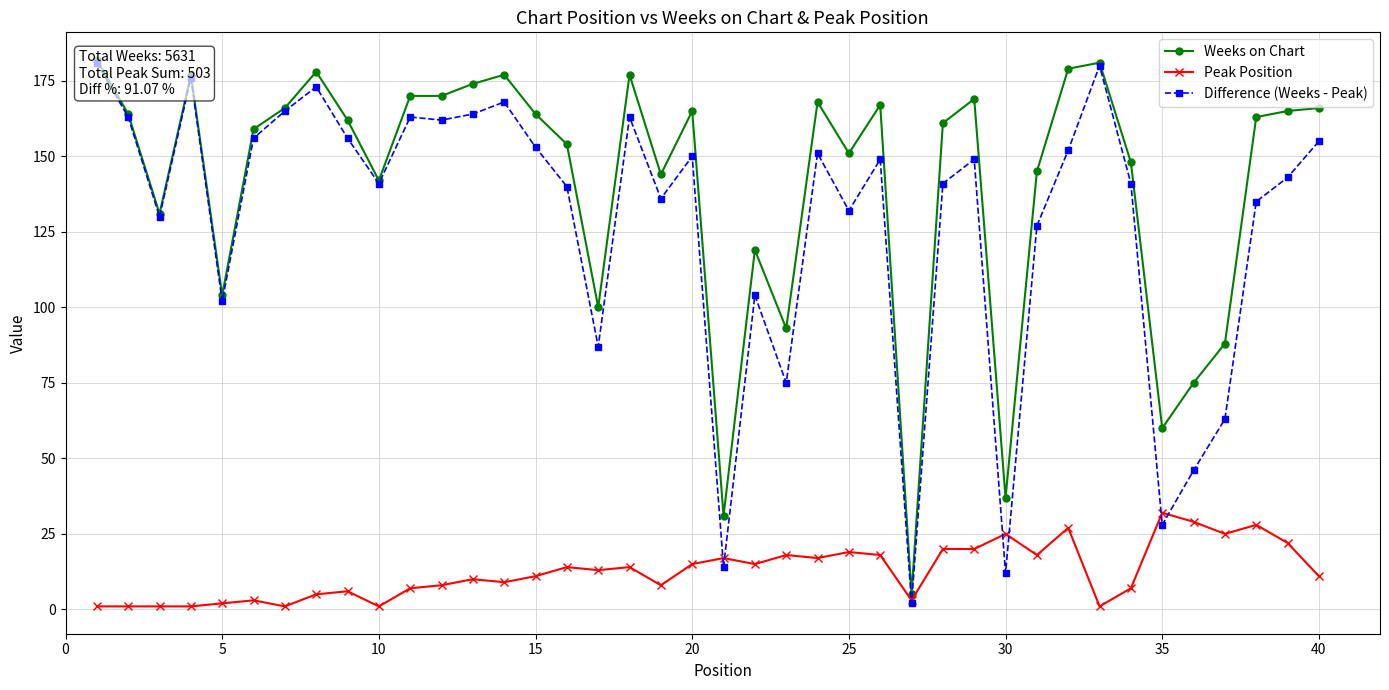

What is the highest value of the Peak Position series?

32